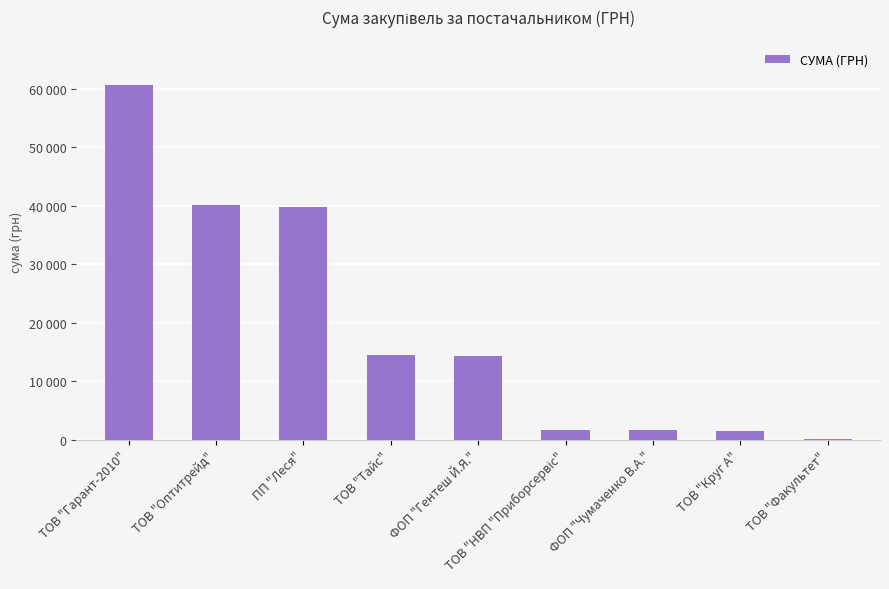

Reading right to left, what are all the values shown in this chart?

165.0	1442.8	1647.0	1768.6	14343.3	14430.0	39787.4	40191.5	60626.5